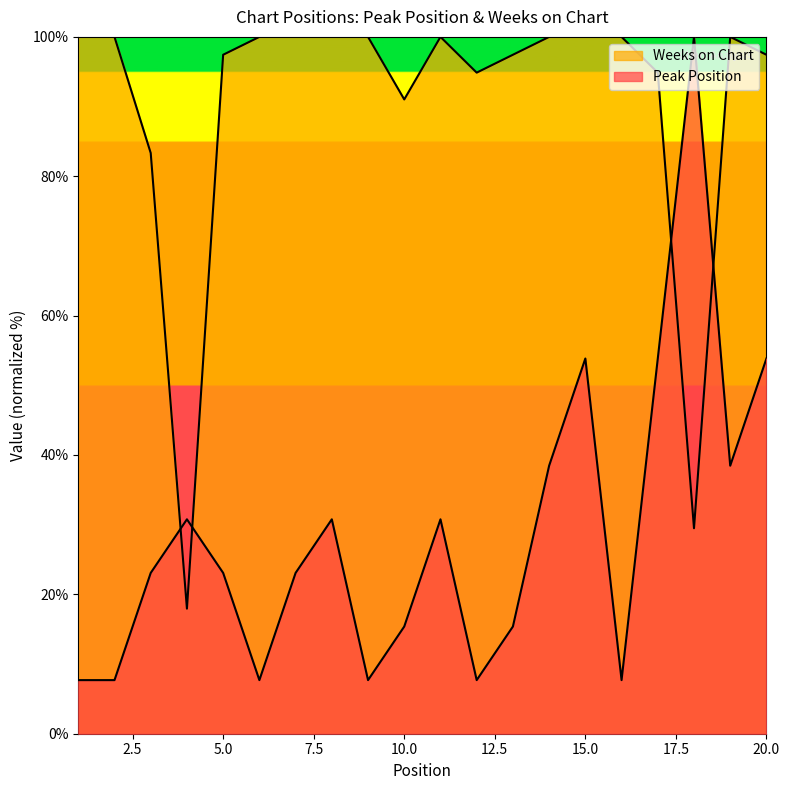

Where is the first local minimum for Peak Position?

6